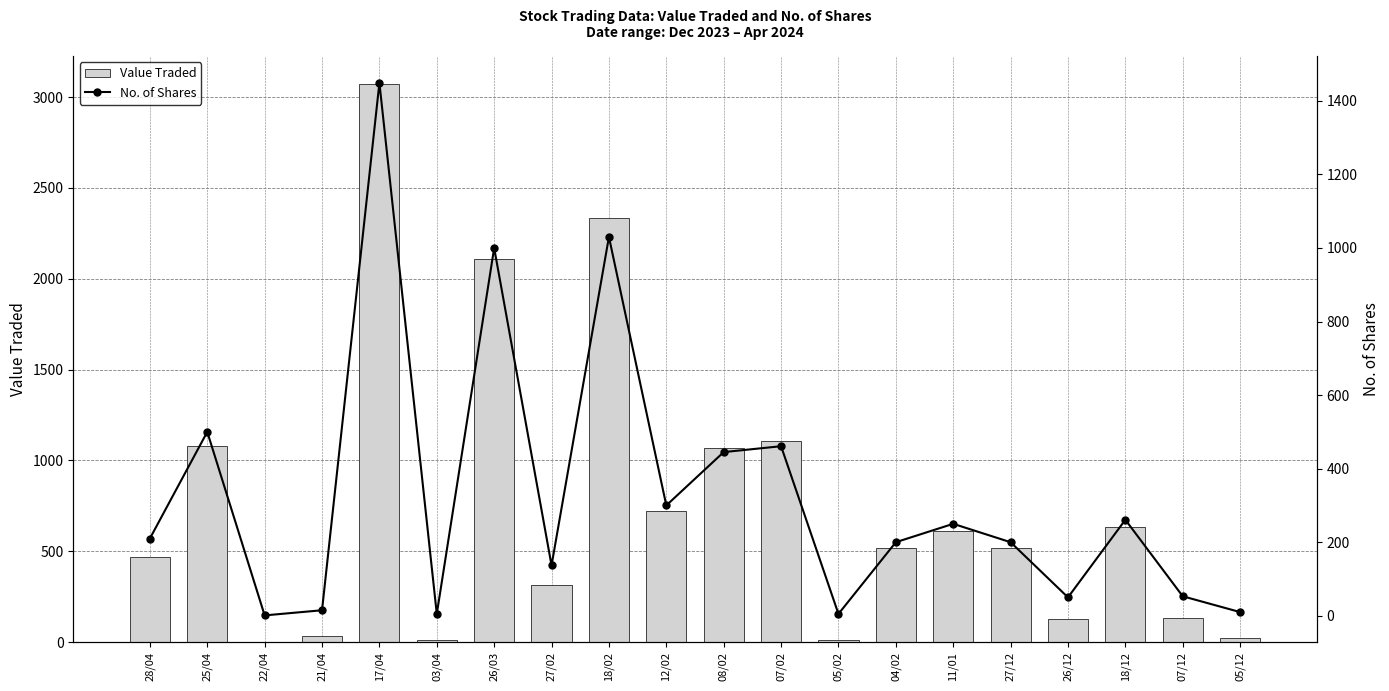

The Value Traded series shows 134 at 07/12. True or false?

True